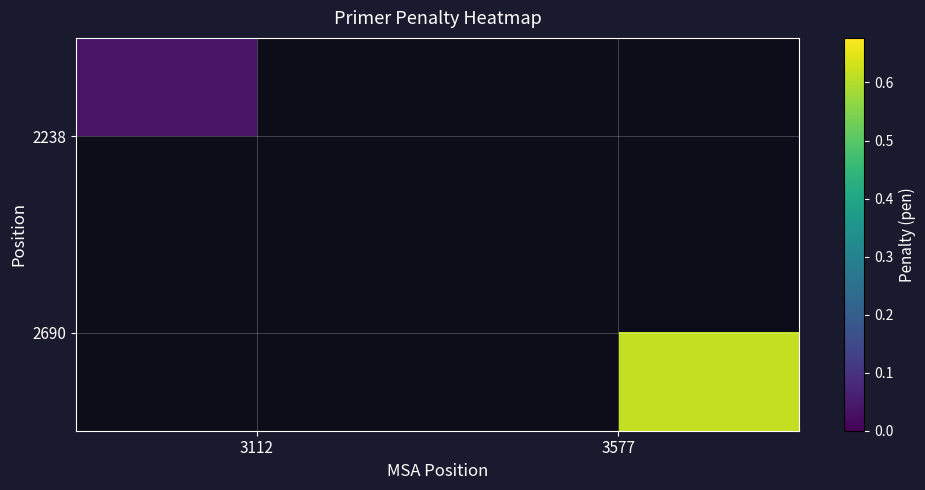

Rank the categories by 2238 value from lowest to highest.

3112, 3577